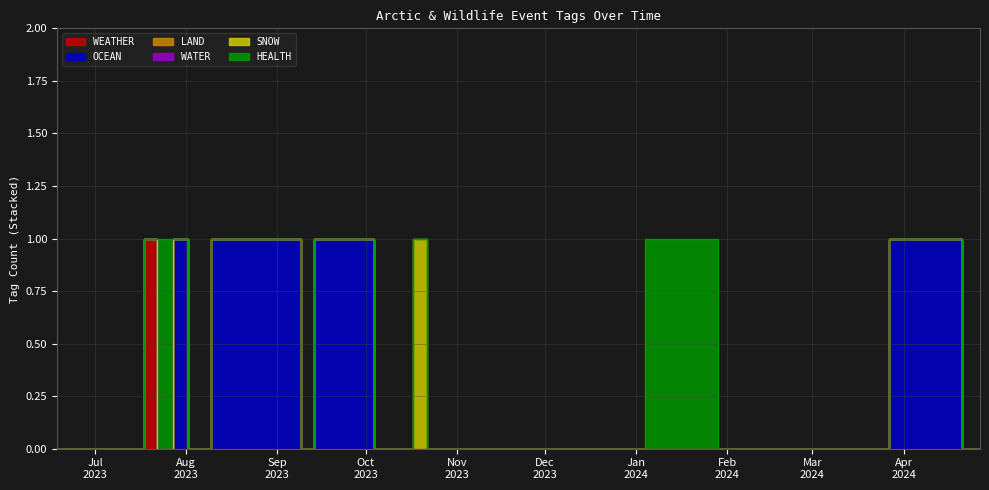

What is the maximum value for HEALTH?

1